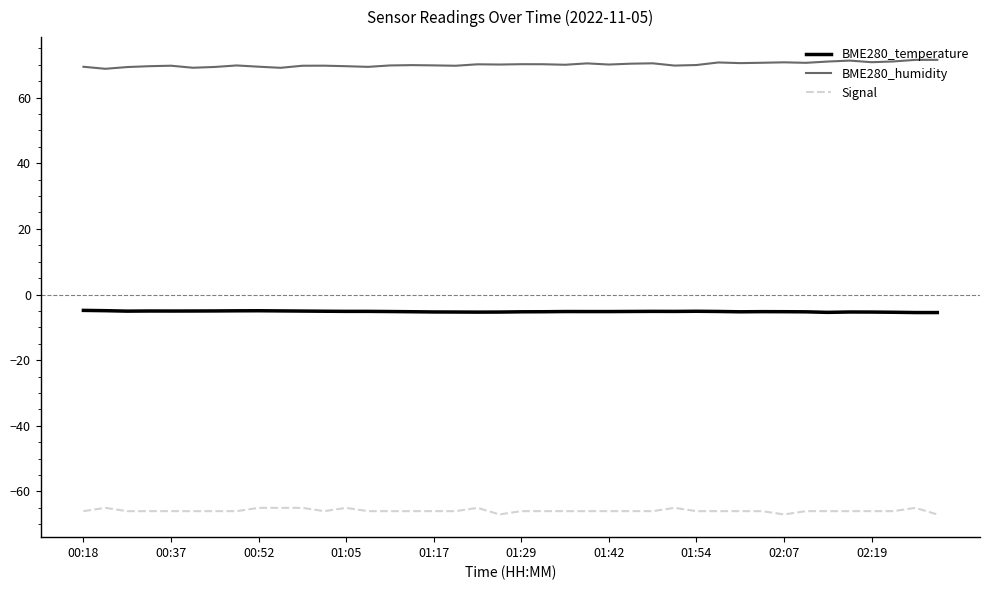

What is the highest value of the BME280_temperature series?

-4.8